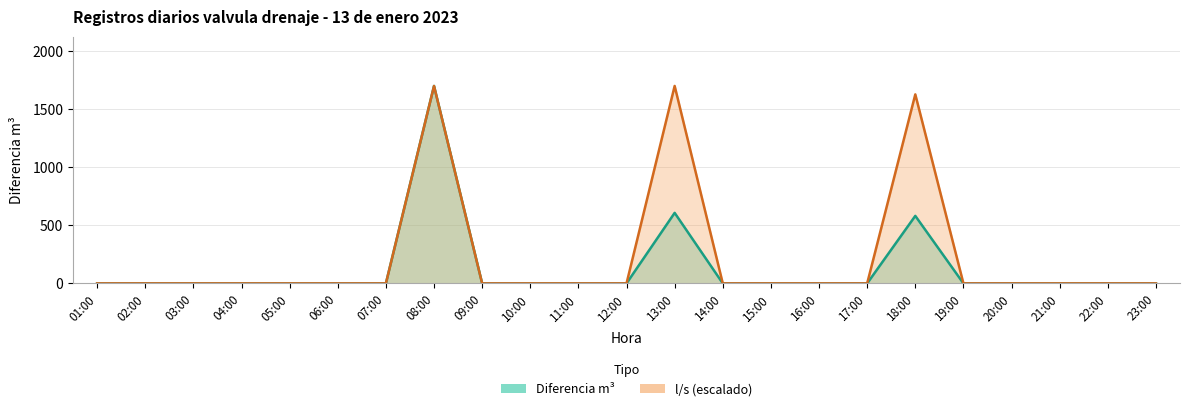

True or false: Diferencia m³ (line) and l/s (line) cross at least once.

False